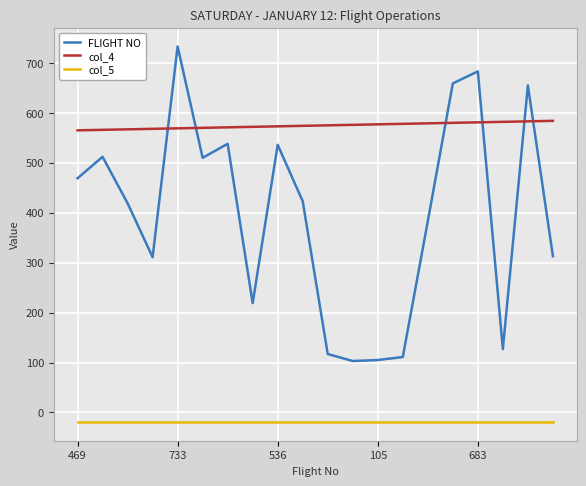

Which series has the largest range (max minus min)?

FLIGHT NO